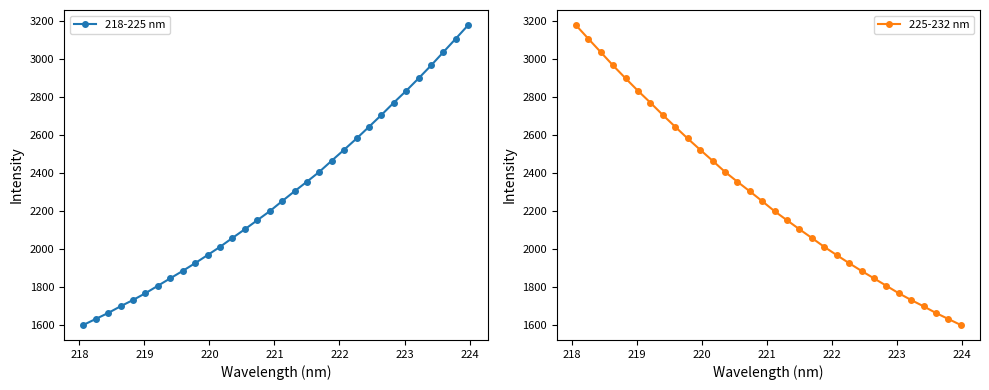

What is the value of the 218-225 nm point at the 23rd from the left?

2581.5